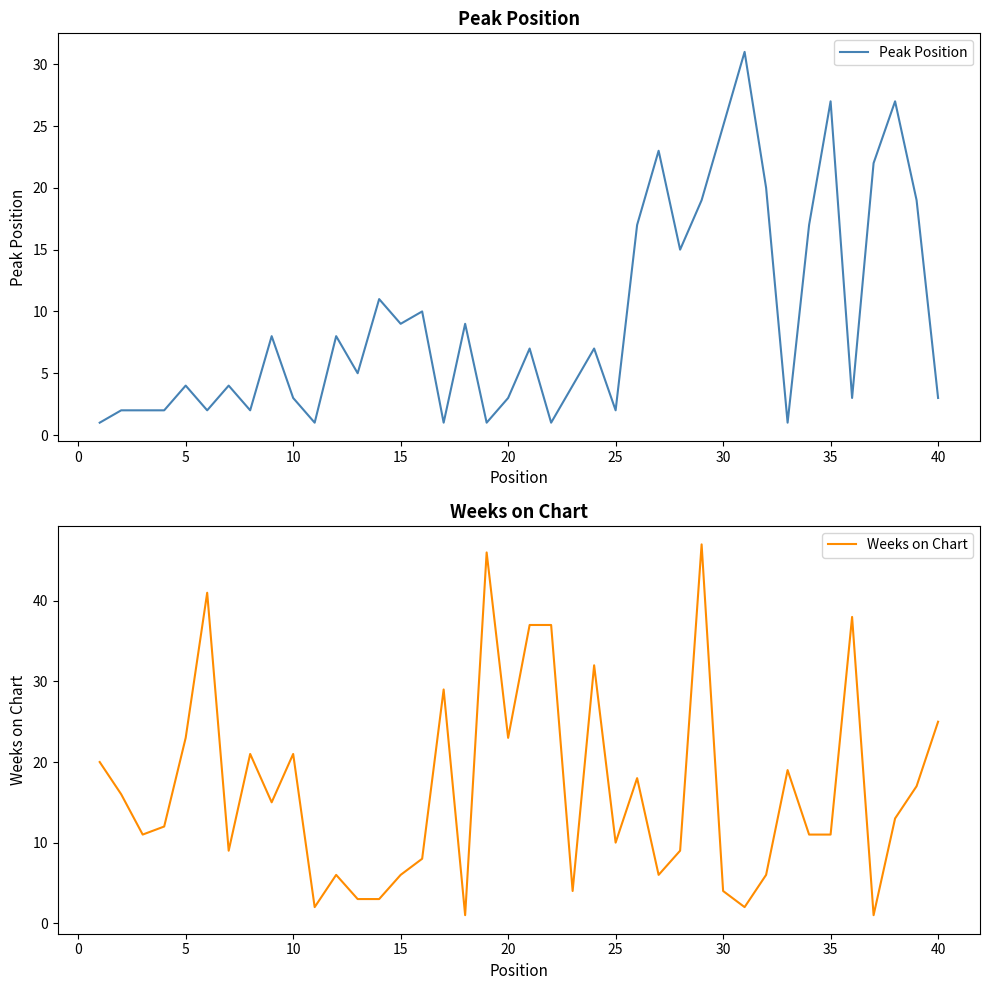

What is the highest value of the Peak Position series?

31